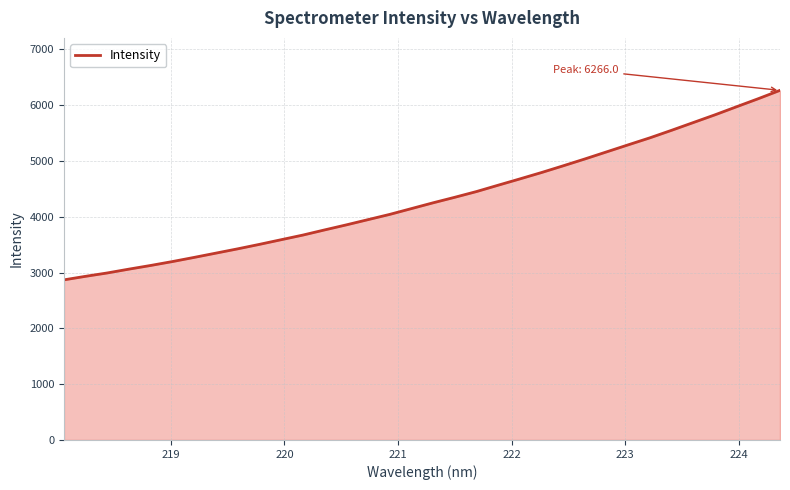

What is the smallest value displayed?

2869.5